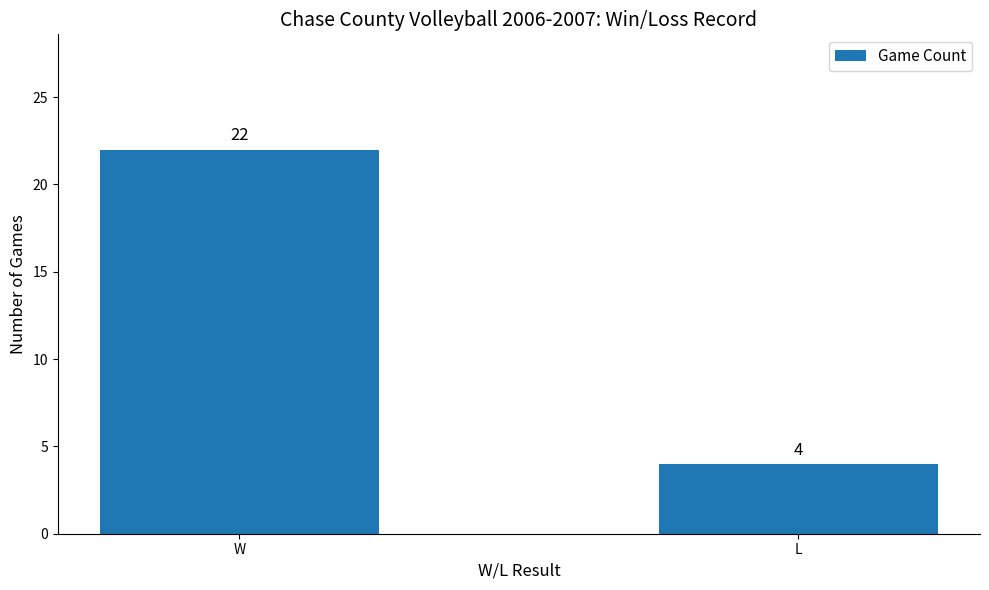

What is the change in value from W to L?

-18